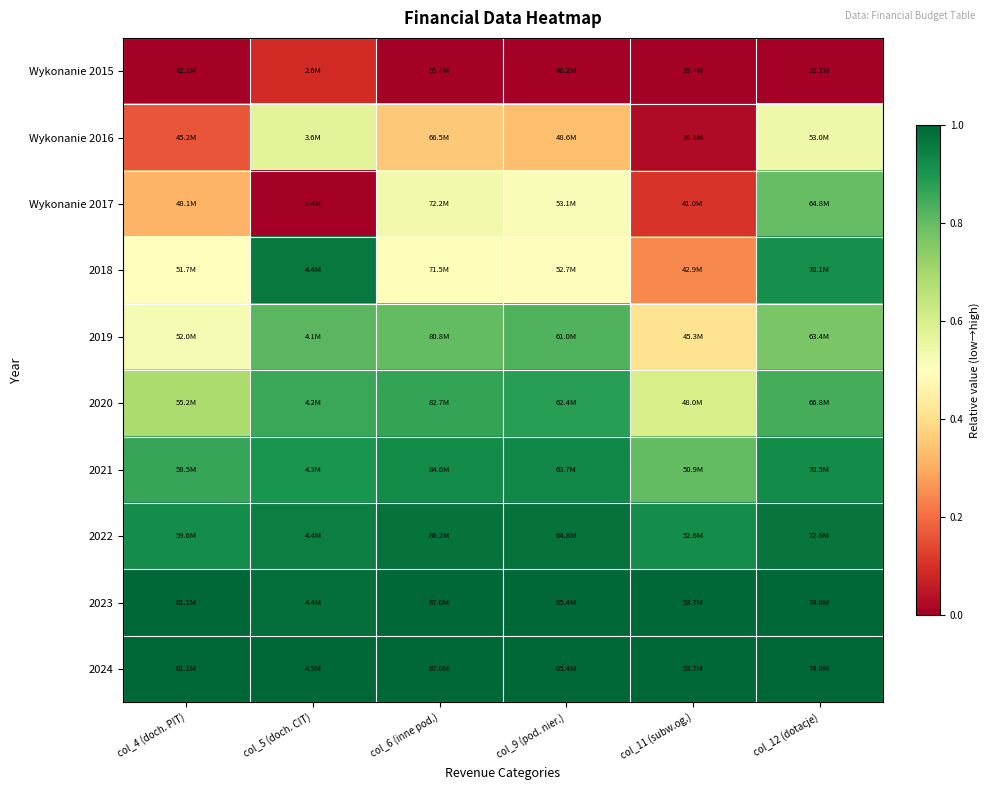

Between col_4 (doch. PIT) and col_11 (subw.og.), which series saw the biggest shift?

2018